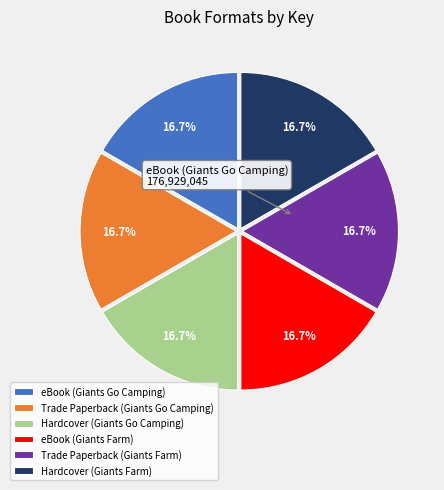

Count the number of slices in the pie.

6